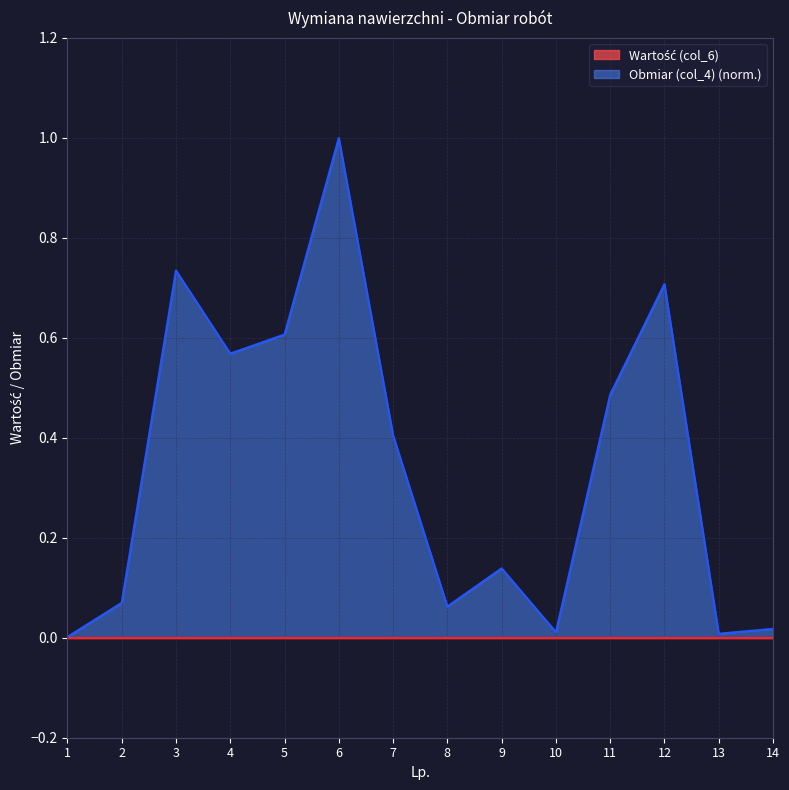

What is the value of the 7th point from the left?

0.4